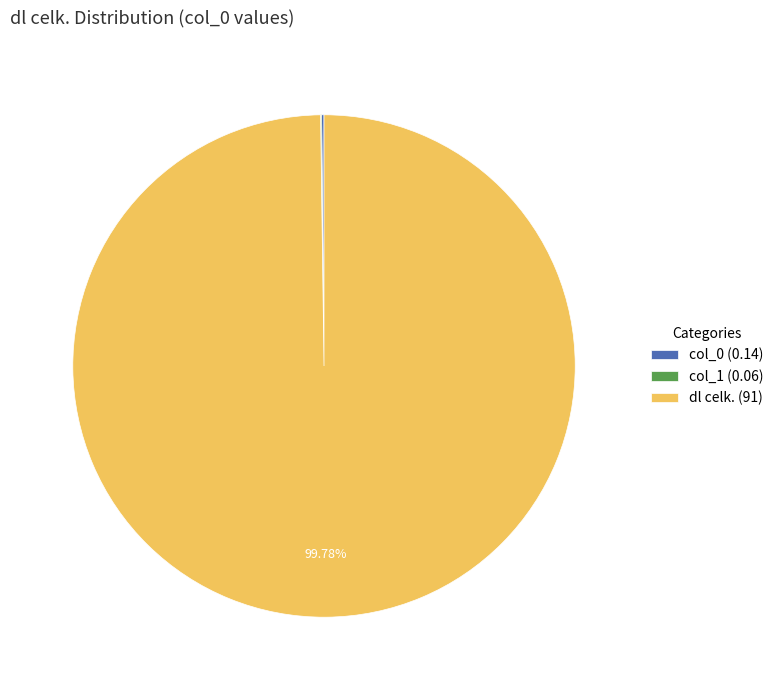

What is the majority slice?

dl celk. (91)